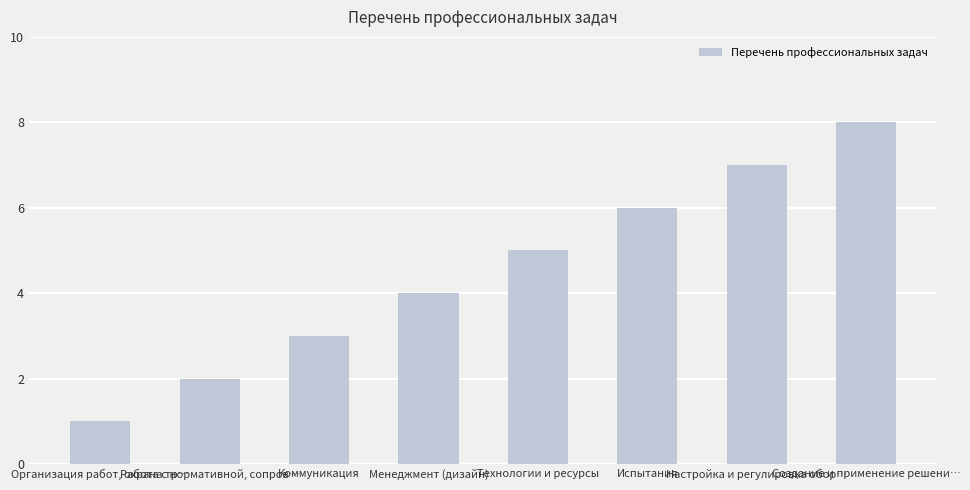

Reading right to left, list all the values displayed in this chart.

Создание и применение решени…=8	Настройка и регулировка обор…=7	Испытания=6	Технологии и ресурсы=5	Менеджмент (дизайн)=4	Коммуникация=3	Работа с нормативной, сопров…=2	Организация работ, охрана тр…=1